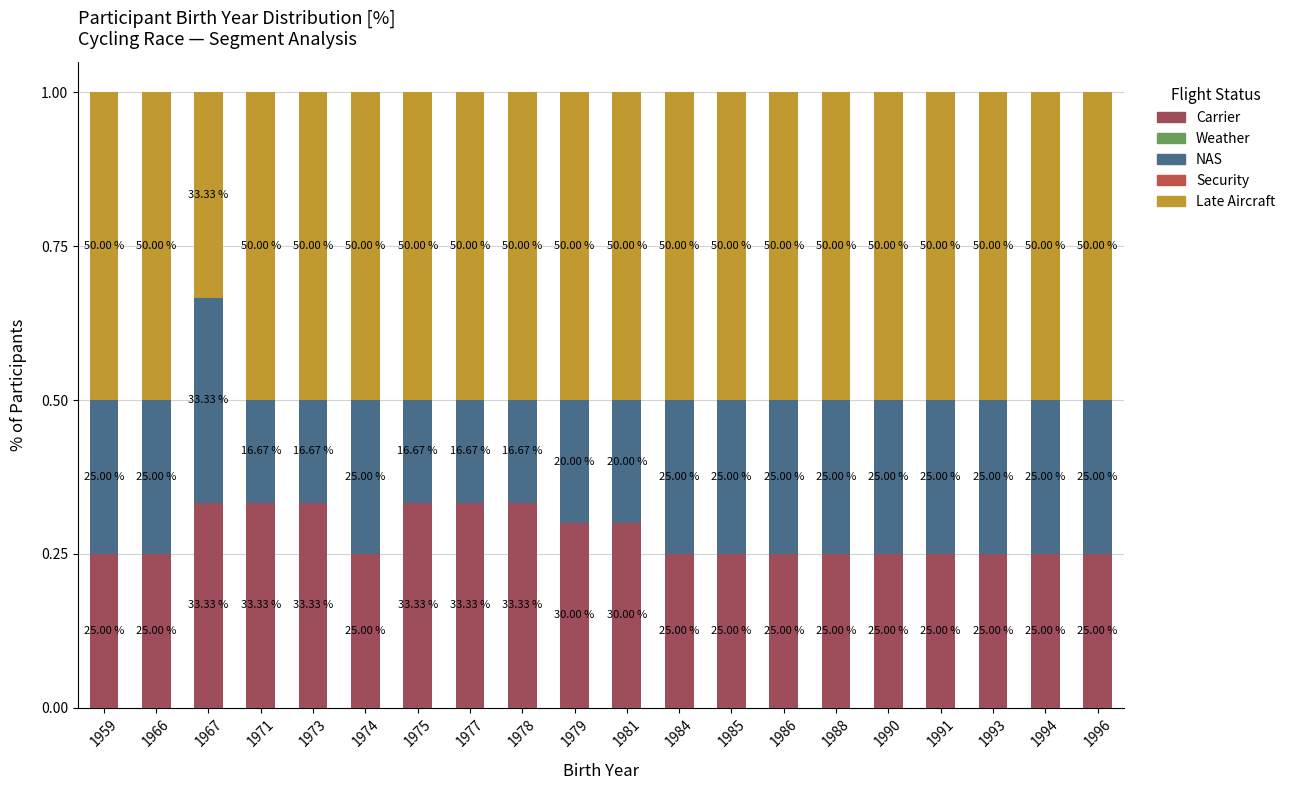

Which series changed the most between 1975 and 1986?

NAS